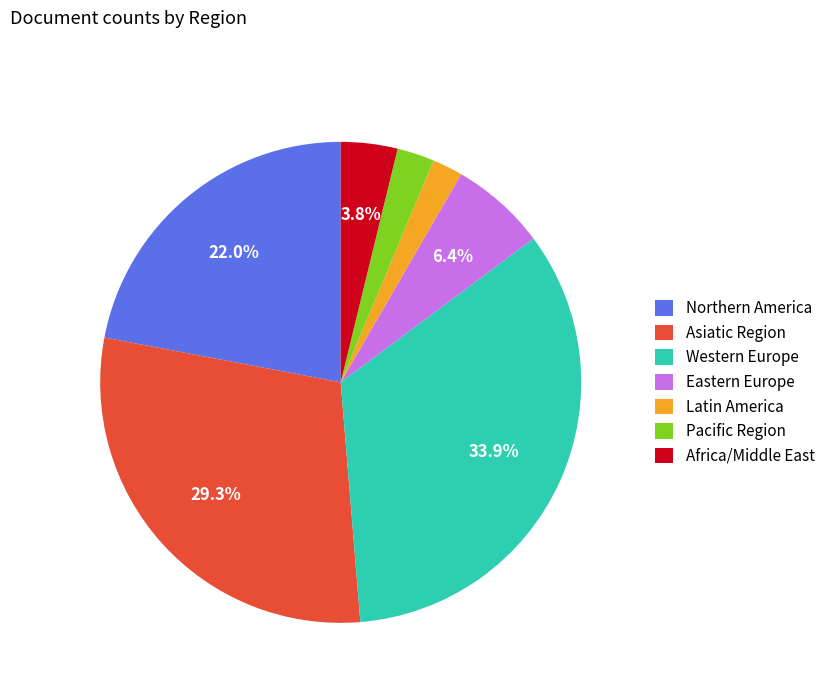

How many segments does this pie chart have?

7